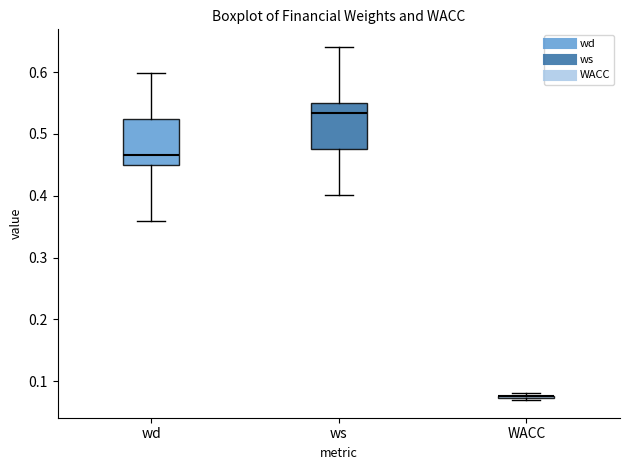

Reading left to right, transcribe this box plot: for each box, give where its median line is, the range the box spans, and where its two whiskers end, as read against the y-axis. The values are not printed on the chart, so give them approximately, as read against the axis.

wd: median 0.47, box 0.45 to 0.52, whiskers 0.36 to 0.60
ws: median 0.53, box 0.48 to 0.55, whiskers 0.40 to 0.64
WACC: box collapsed to a line at 0.08, whiskers 0.07 to 0.08